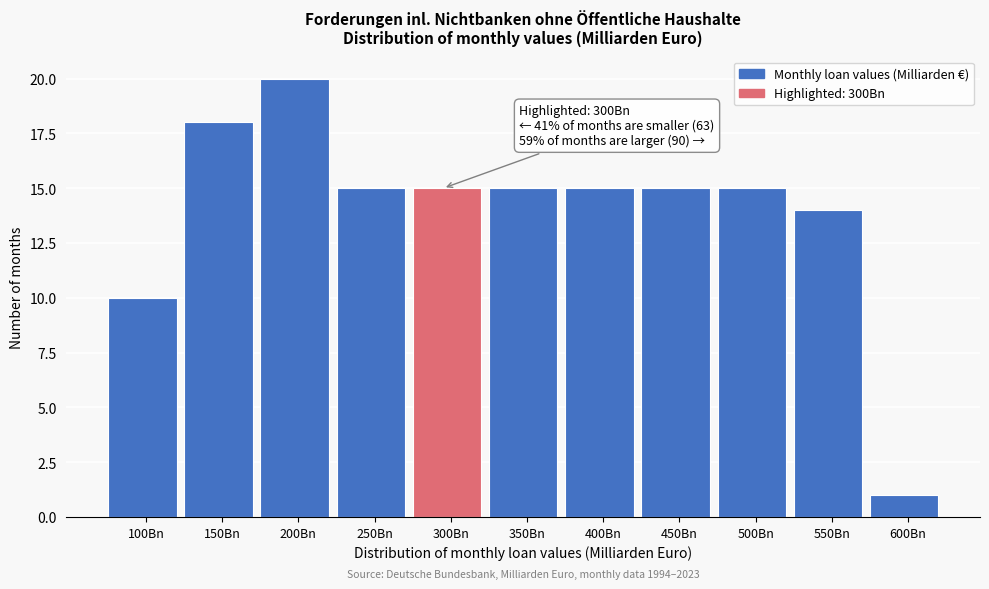

Reading left to right, extract all data points from this chart.

10	18	20	15	15	15	15	15	15	14	1